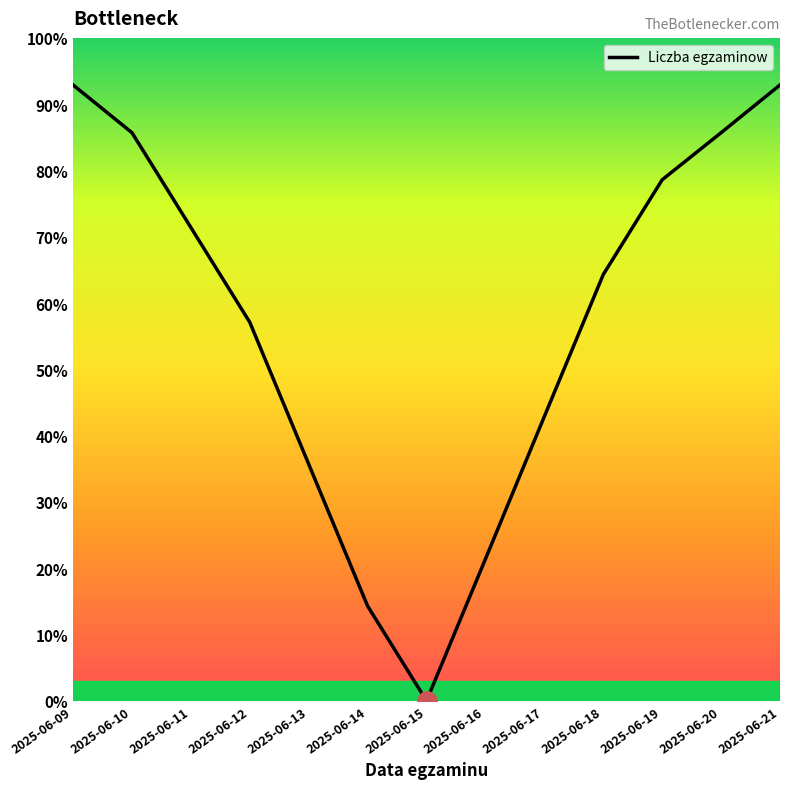

Reading left to right, transcribe all the data shown in this chart.

92.9	85.7	71.4	57.1	35.7	14.3	0.0	21.4	42.9	64.3	78.6	85.7	92.9